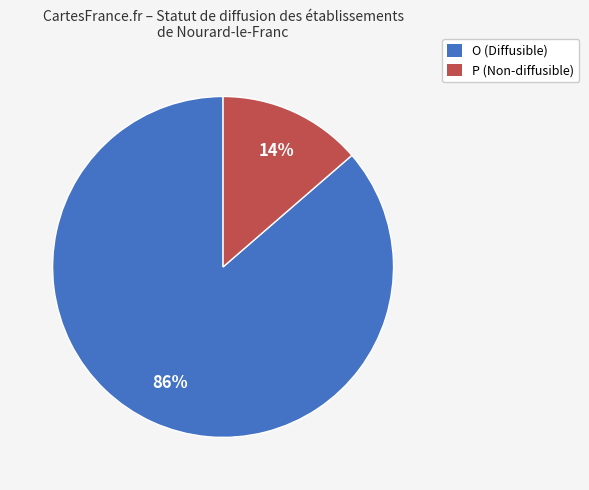

What is the largest slice in the pie chart?

O